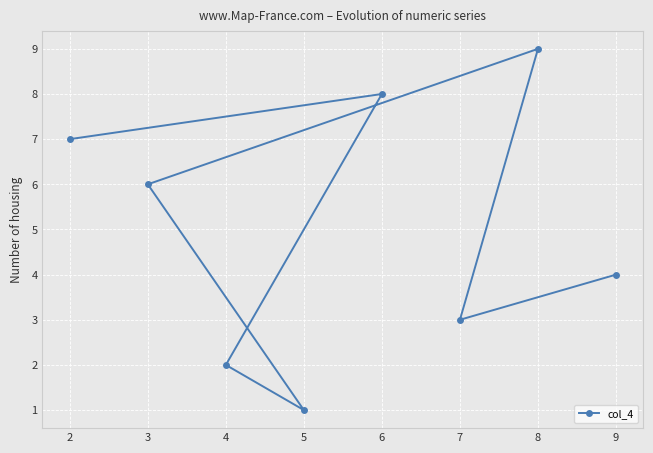

What is the change in value from 2 to 4?

-5